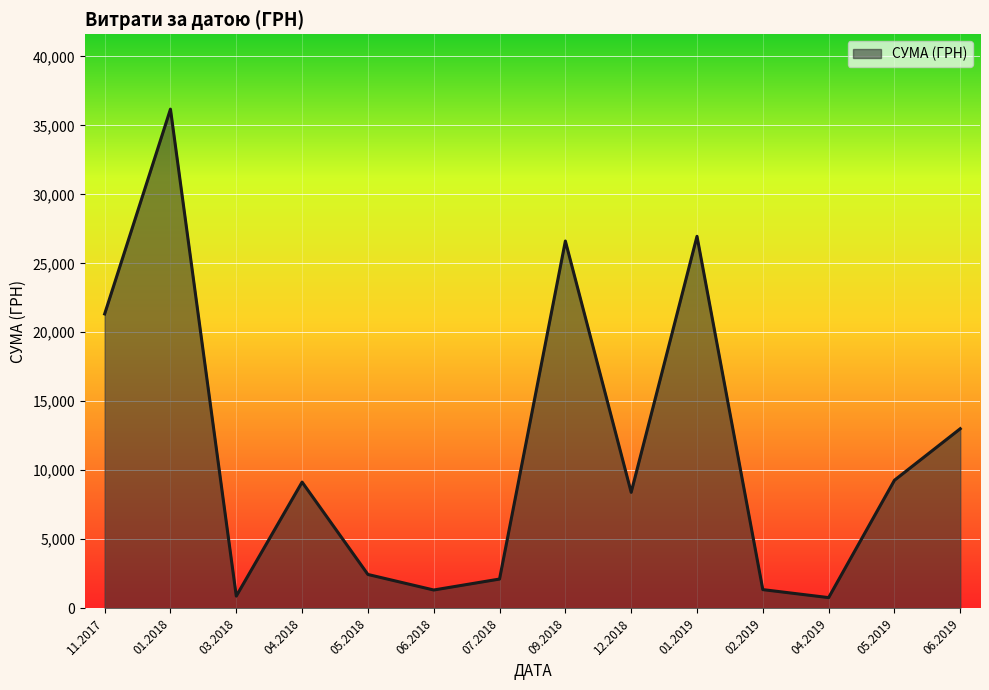

What is the change in value from 02.2019 to 06.2019?

+11662.0